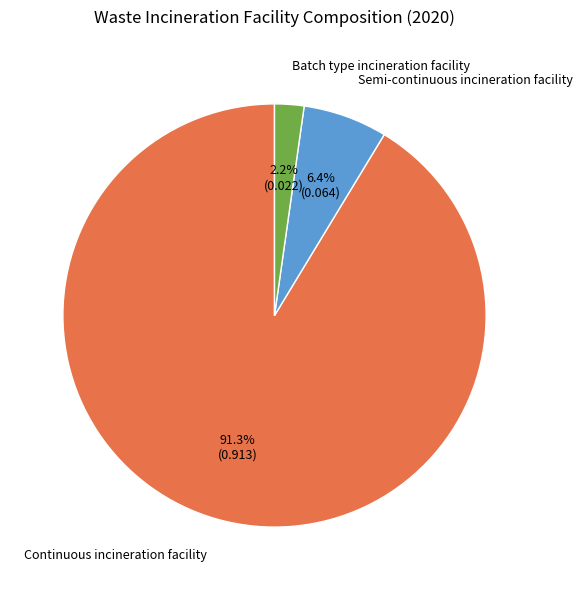

Combined, do Continuous incineration facility and Semi-continuous incineration facility account for over 50%?

Yes